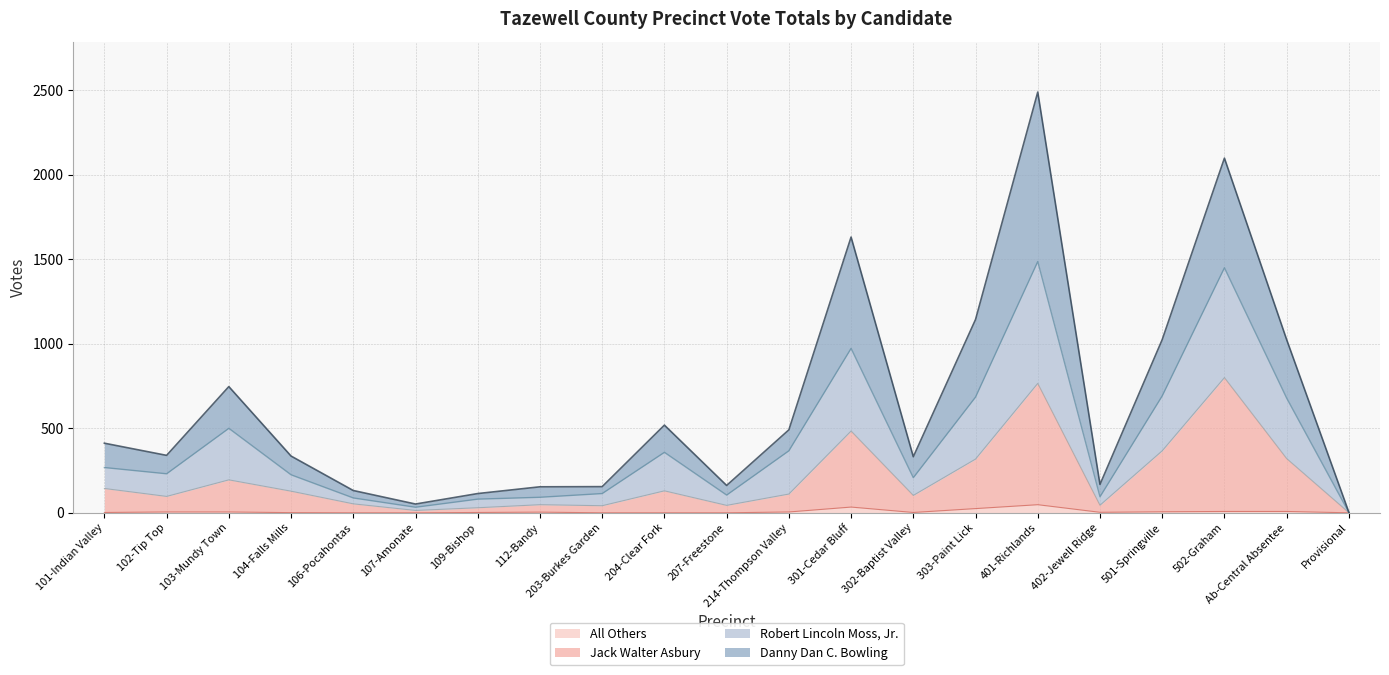

Reading left to right, list all the values displayed in this chart.

Danny Dan C. Bowling: 101-Indian Valley=412	102-Tip Top=340	103-Mundy Town=747	104-Falls Mills=336	106-Pocahontas=132	107-Amonate=52	109-Bishop=114	112-Bandy=154	203-Burkes Garden=155	204-Clear Fork=519	207-Freestone=162	214-Thompson Valley=491	301-Cedar Bluff=1632	302-Baptist Valley=332	303-Paint Lick=1144	401-Richlands=2490	402-Jewell Ridge=168	501-Springville=1025	502-Graham=2099	Ab-Central Absentee=1025	Provisional=3
Robert Lincoln Moss, Jr.: 101-Indian Valley=268	102-Tip Top=231	103-Mundy Town=500	104-Falls Mills=225	106-Pocahontas=88	107-Amonate=33	109-Bishop=81	112-Bandy=92	203-Burkes Garden=114	204-Clear Fork=358	207-Freestone=105	214-Thompson Valley=367	301-Cedar Bluff=973	302-Baptist Valley=208	303-Paint Lick=685	401-Richlands=1487	402-Jewell Ridge=95	501-Springville=692	502-Graham=1450	Ab-Central Absentee=679	Provisional=2
Jack Walter Asbury: 101-Indian Valley=144	102-Tip Top=97	103-Mundy Town=195	104-Falls Mills=128	106-Pocahontas=53	107-Amonate=14	109-Bishop=30	112-Bandy=48	203-Burkes Garden=42	204-Clear Fork=130	207-Freestone=44	214-Thompson Valley=111	301-Cedar Bluff=484	302-Baptist Valley=103	303-Paint Lick=318	401-Richlands=766	402-Jewell Ridge=45	501-Springville=367	502-Graham=800	Ab-Central Absentee=321	Provisional=1
All Others: 101-Indian Valley=2	102-Tip Top=5	103-Mundy Town=5	104-Falls Mills=1	106-Pocahontas=0	107-Amonate=0	109-Bishop=2	112-Bandy=4	203-Burkes Garden=0	204-Clear Fork=0	207-Freestone=0	214-Thompson Valley=5	301-Cedar Bluff=34	302-Baptist Valley=2	303-Paint Lick=25	401-Richlands=48	402-Jewell Ridge=3	501-Springville=6	502-Graham=8	Ab-Central Absentee=8	Provisional=0